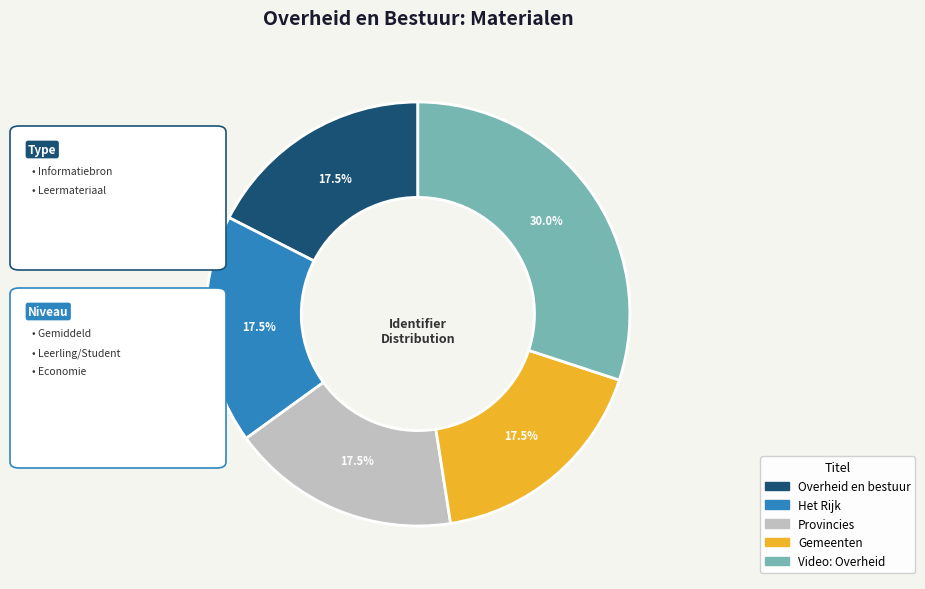

Is it true that Gemeenten is 9% of the pie?

False